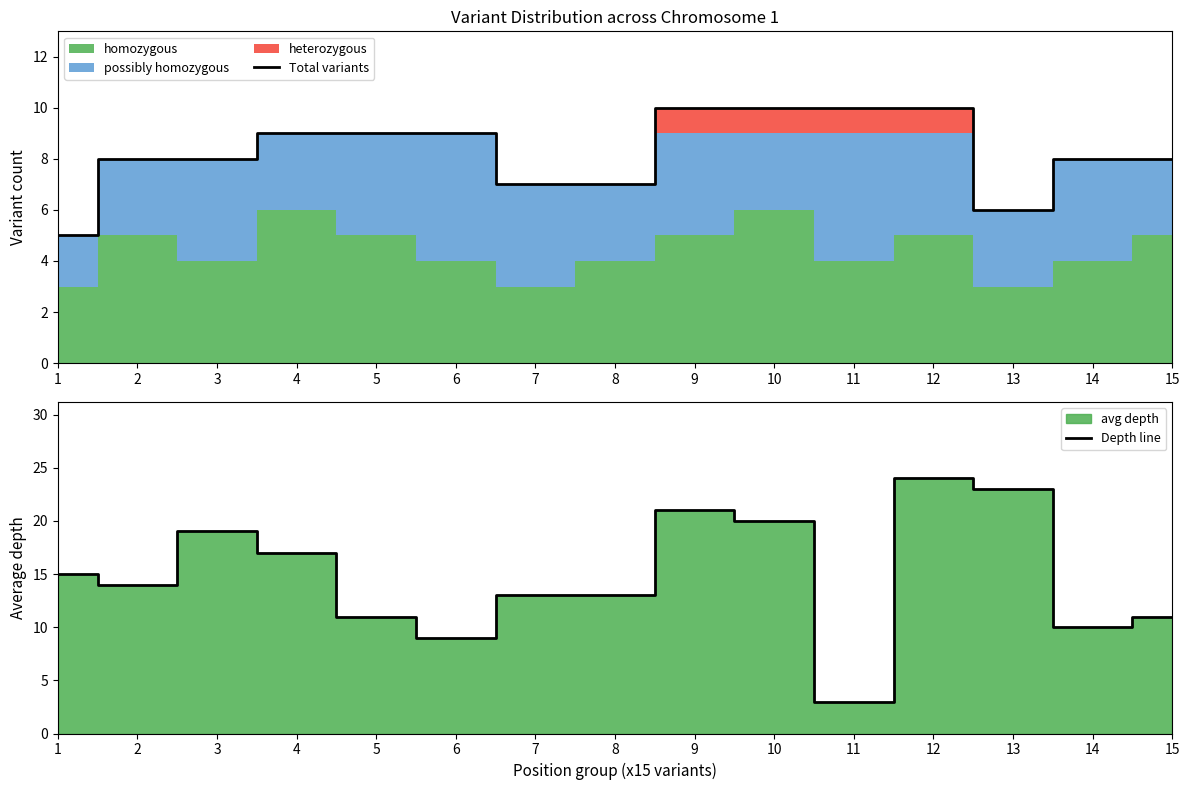

The Total variants series shows 7 at 8. True or false?

True